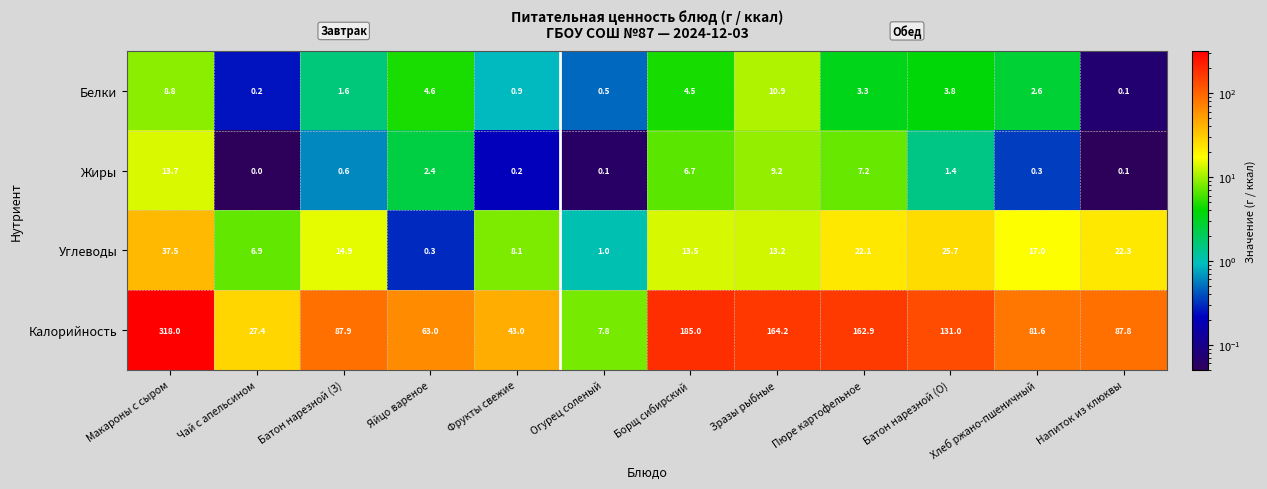

Rank the series by their maximum value, from highest to lowest.

Калорийность, Углеводы, Жиры, Белки